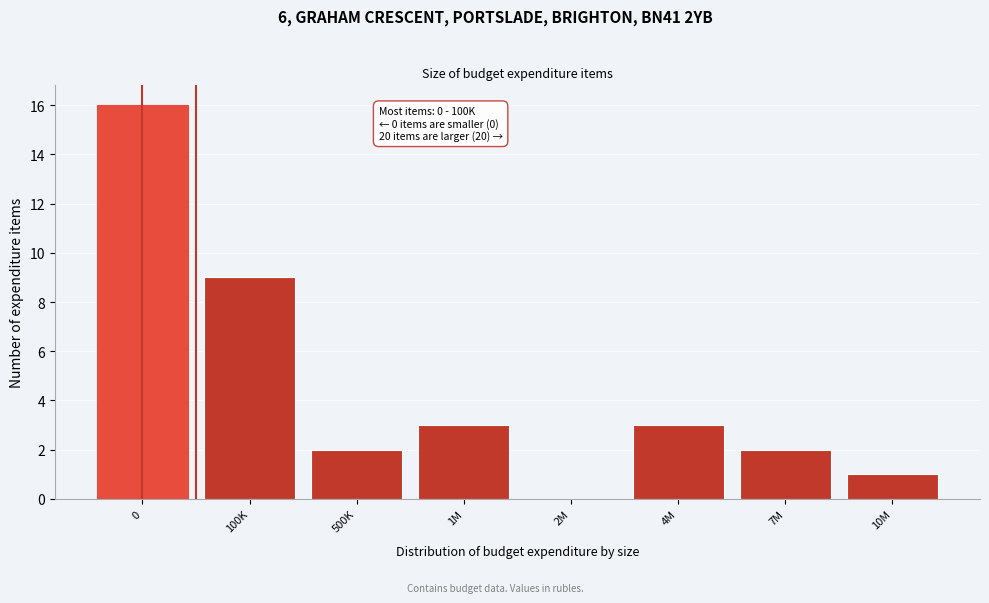

Reading left to right, extract all data points from this chart.

0=16	100K=9	500K=2	1M=3	2M=0	4M=3	7M=2	10M=1